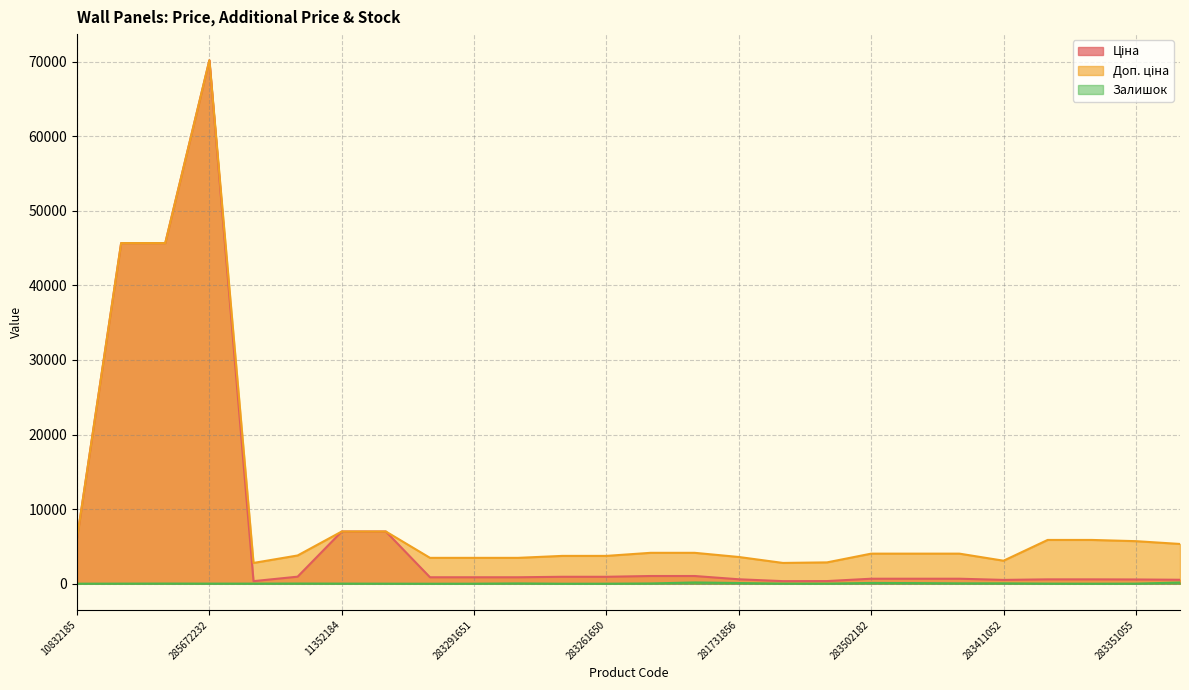

What are all the series names shown in the legend?

Ціна, Доп. ціна, Залишок